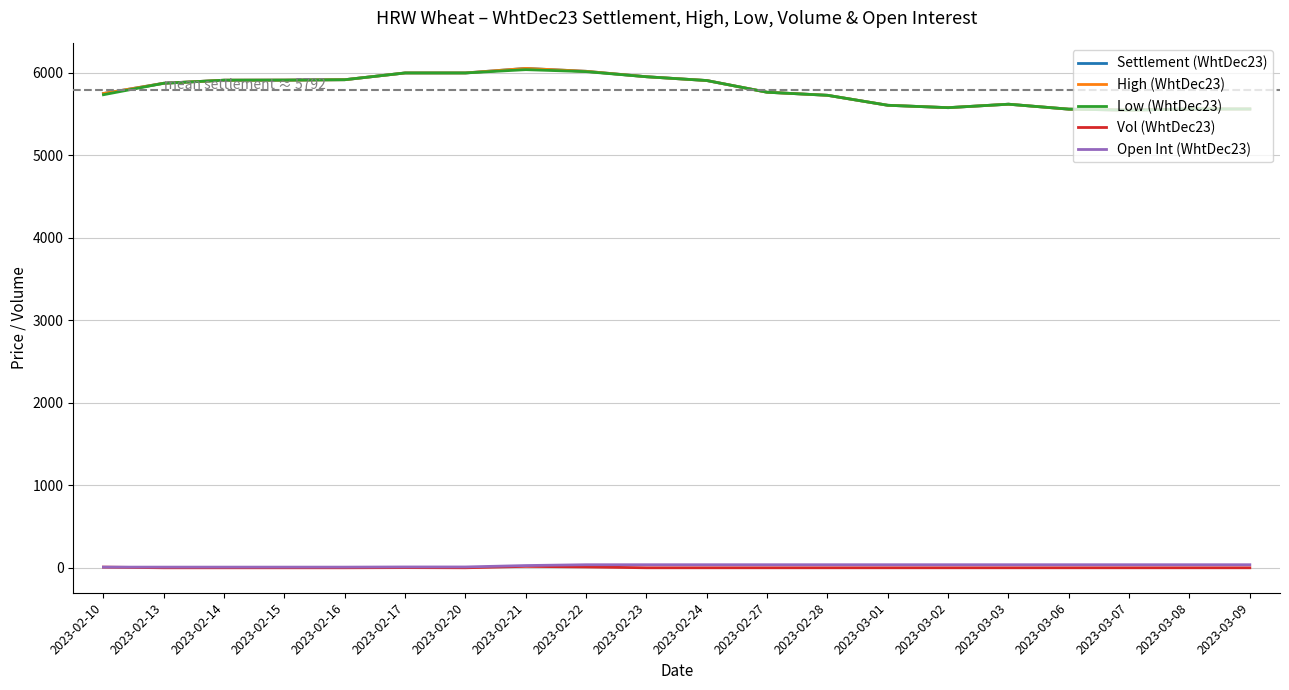

List the labels in order of High (WhtDec23) value, smallest first.

2023-03-07, 2023-03-06, 2023-03-08, 2023-03-09, 2023-03-02, 2023-03-01, 2023-03-03, 2023-02-28, 2023-02-10, 2023-02-27, 2023-02-13, 2023-02-24, 2023-02-14, 2023-02-15, 2023-02-16, 2023-02-23, 2023-02-17, 2023-02-20, 2023-02-22, 2023-02-21